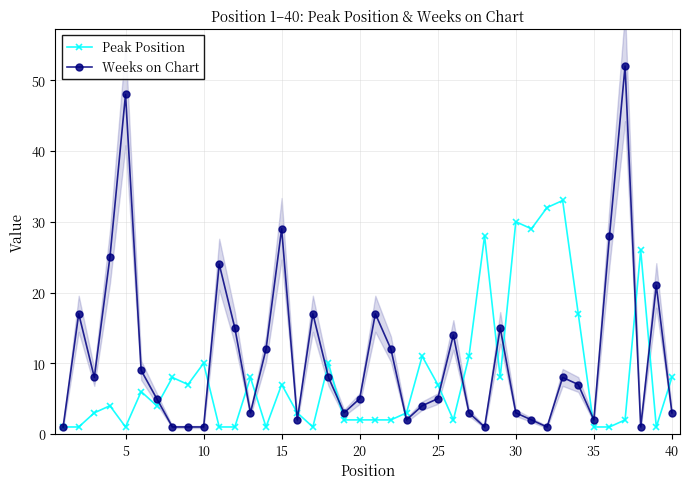

In Peak Position, how many points are higher than both neighbors (excluding endpoints)?

12